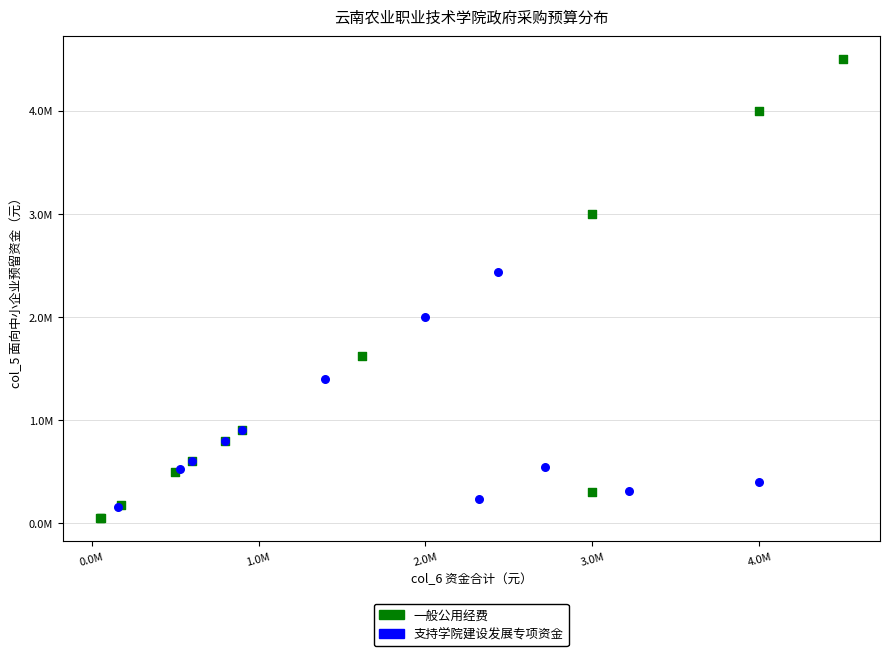

Which series reaches the minimum Y coordinate?

一般公用经费